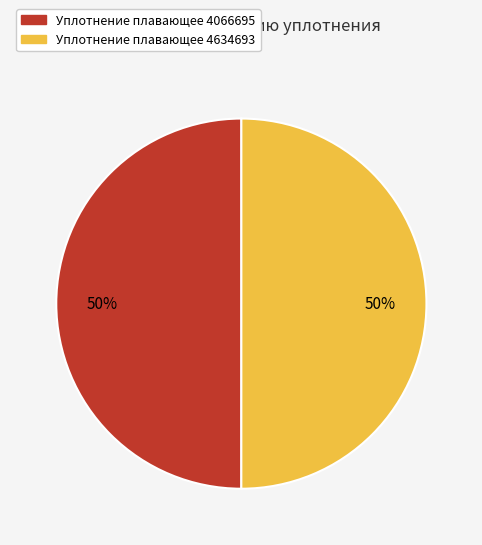

Count the number of slices in the pie.

2